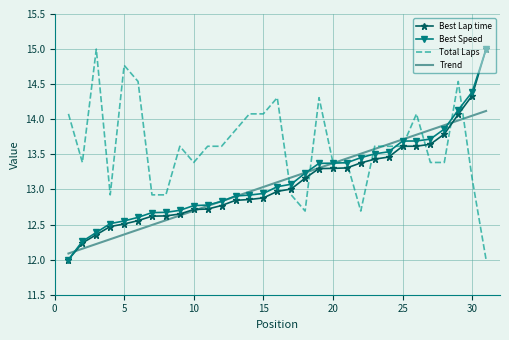

Which series has the largest total across all categories?

Total Laps